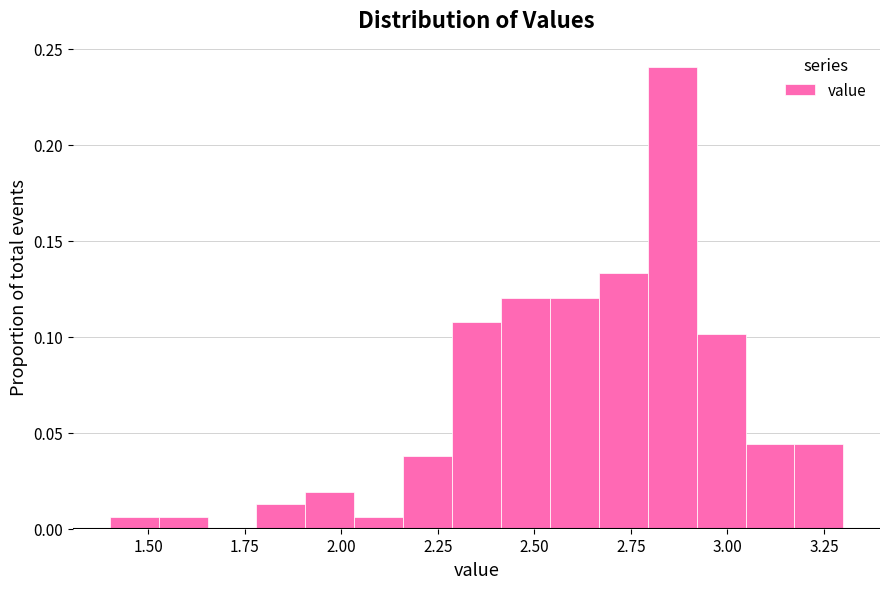

Read against the x-axis, roughly where is the centre of the tallest bar?

2.85